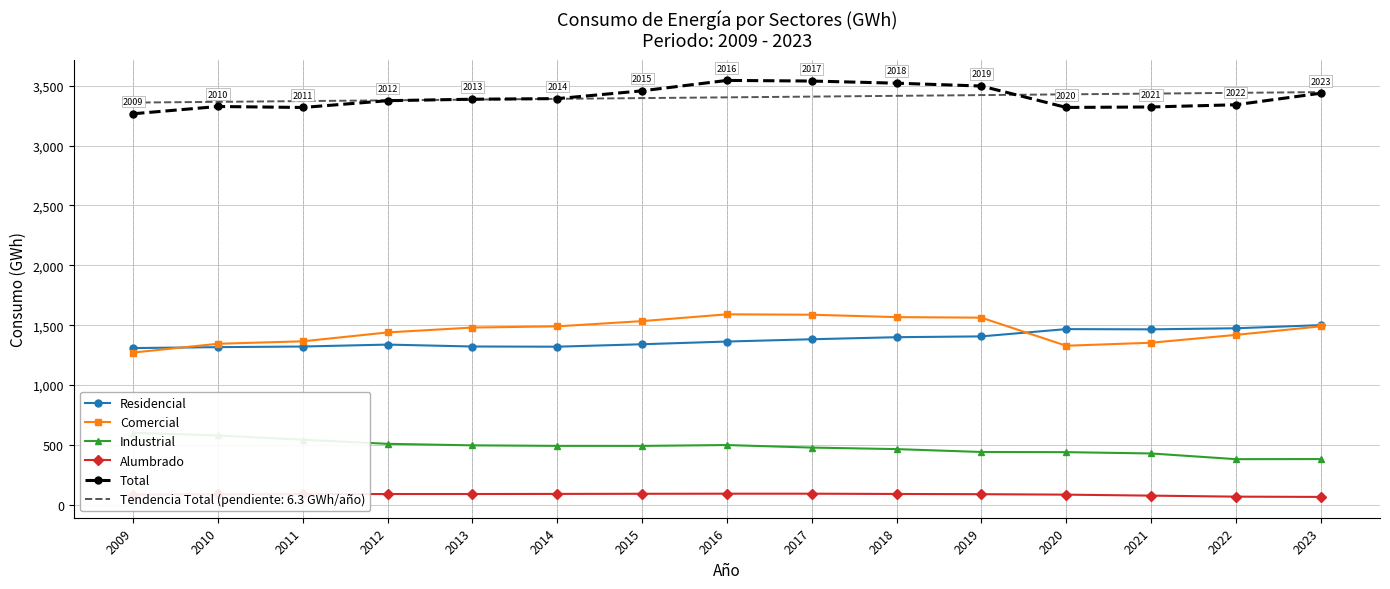

Rank the series at 2016 from lowest to highest value.

Alumbrado, Industrial, Residencial, Comercial, Total